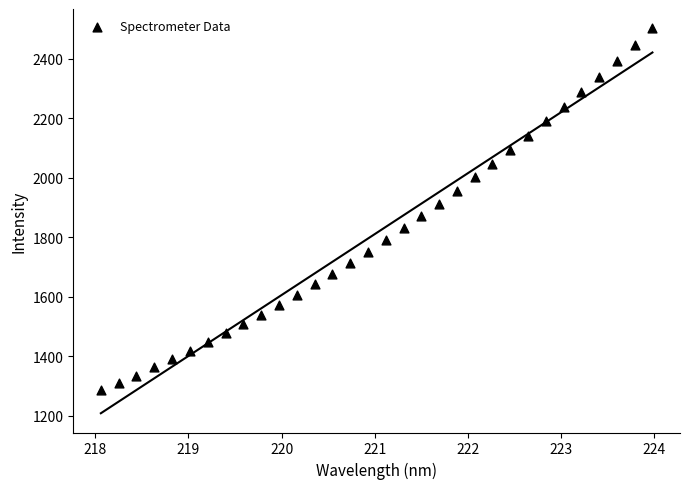

What is the range of X values (max minus min)?

5.9